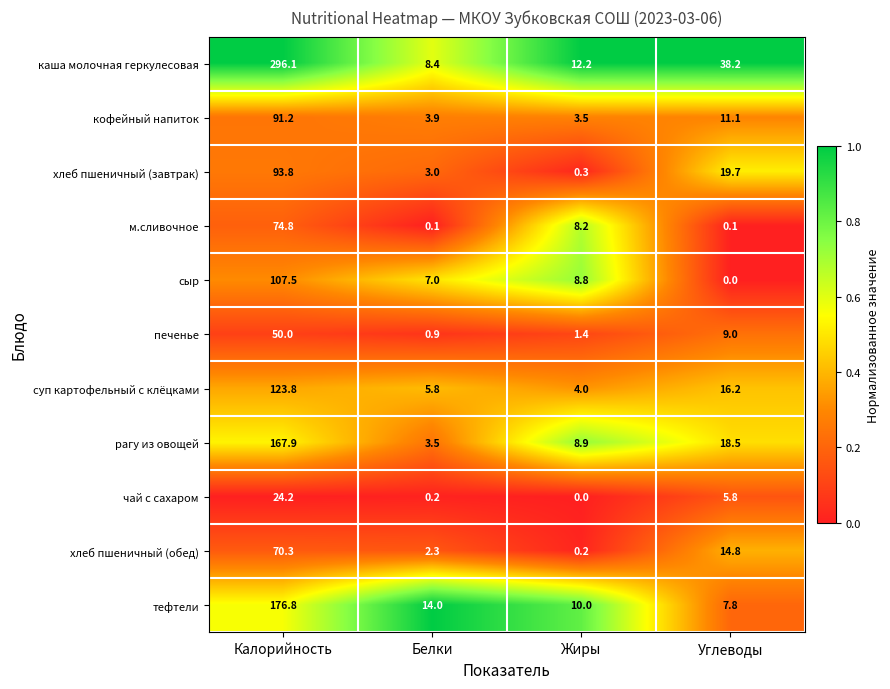

At Калорийность, list the series in order from largest to smallest.

каша молочная геркулесовая, тефтели, рагу из овощей, суп картофельный с клёцками, сыр, хлеб пшеничный (завтрак), кофейный напиток, м.сливочное, хлеб пшеничный (обед), печенье, чай с сахаром